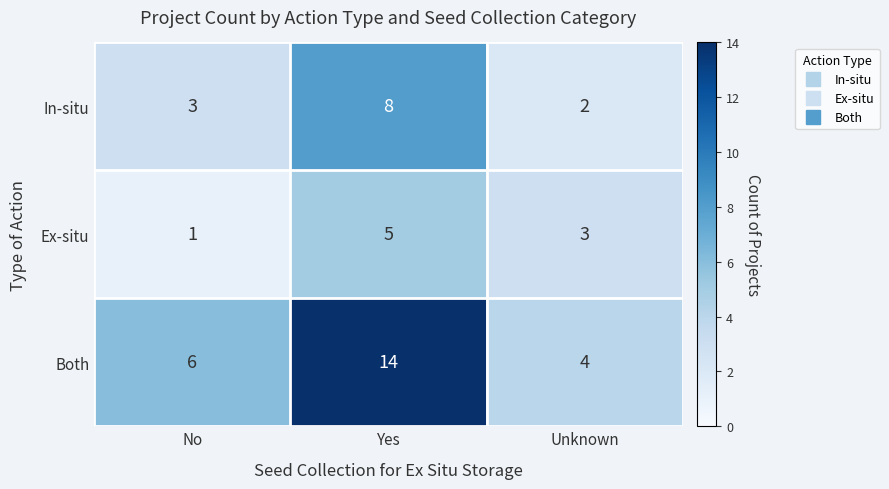

How many Ex-situ values are between 1 and 5?

3